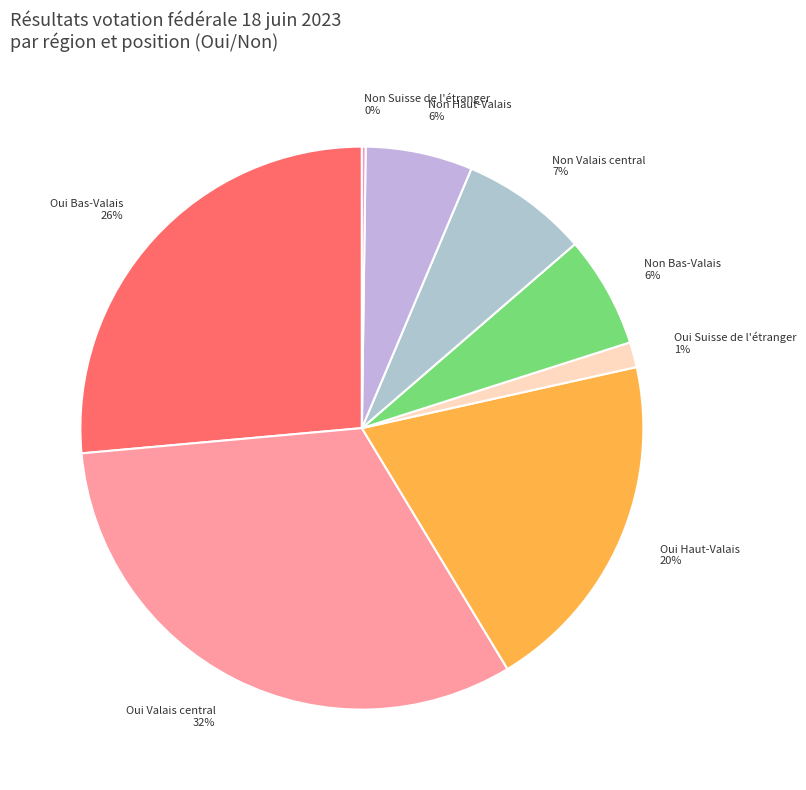

Which has a higher value, Oui Haut-Valais or Non Bas-Valais?

Oui Haut-Valais